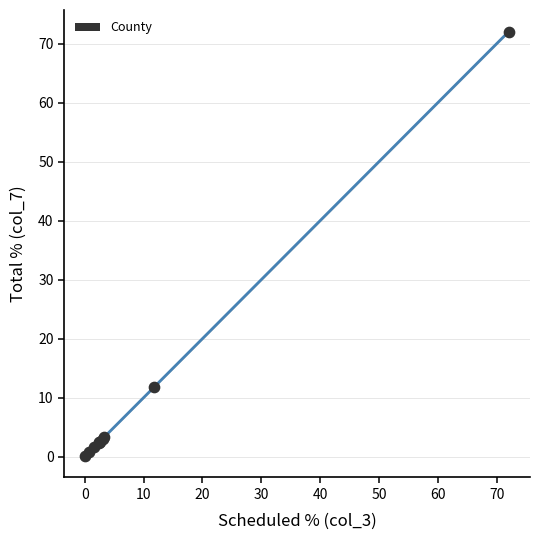

What Y value in the scatter plot is closest to 36?

11.8